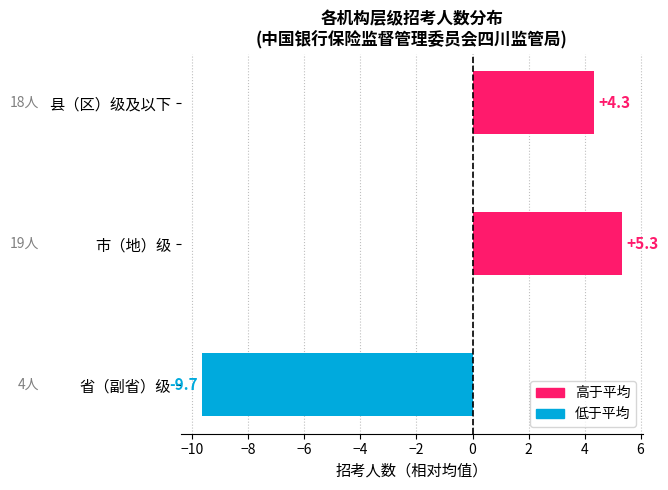

What is the greatest value displayed?

5.3